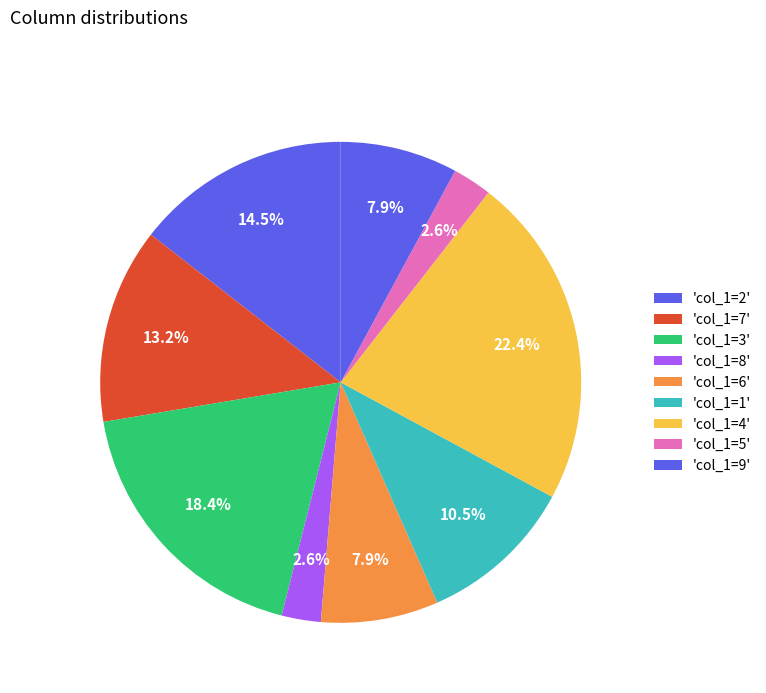

Count the number of slices in the pie.

9